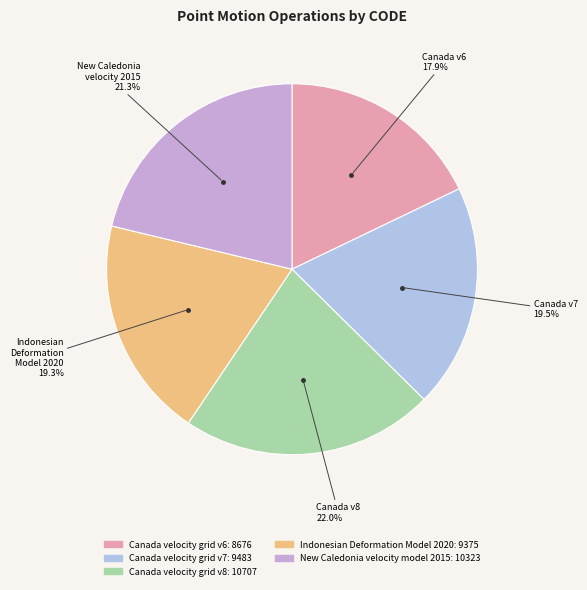

Which has a higher value, Indonesian Deformation Model 2020 or Canada velocity grid v6?

Indonesian Deformation Model 2020